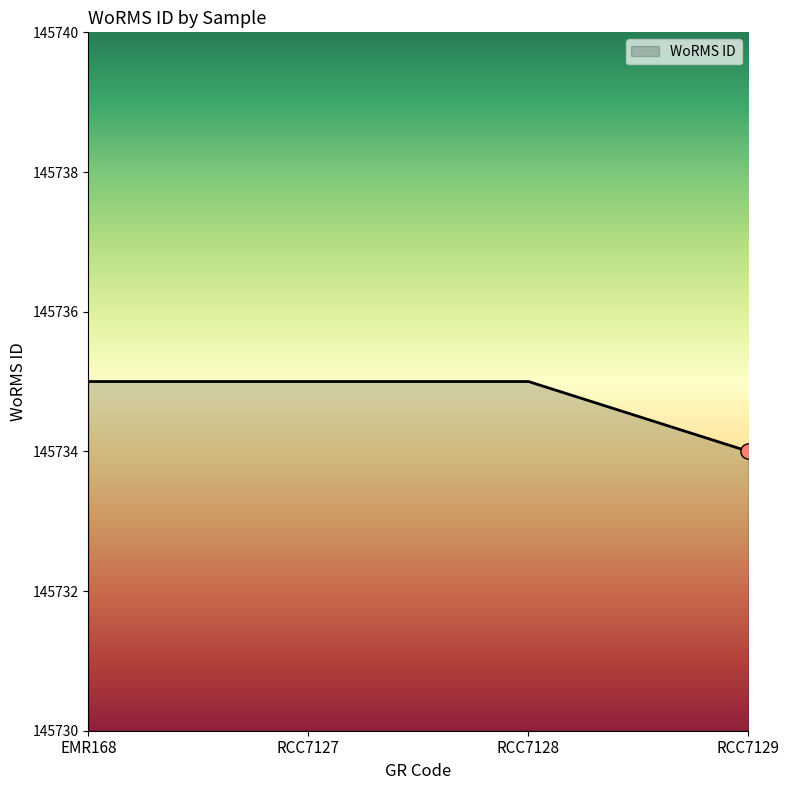

Approximately how many times larger is the value at RCC7128 compared to RCC7129?

1.0